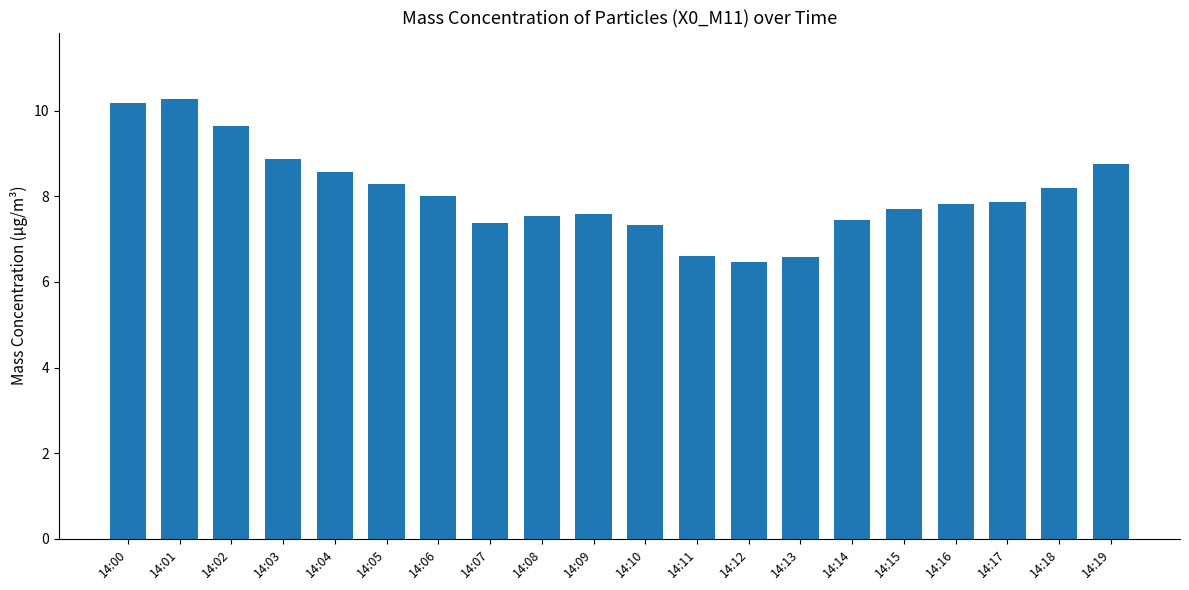

What is the sum of all values?

161.1